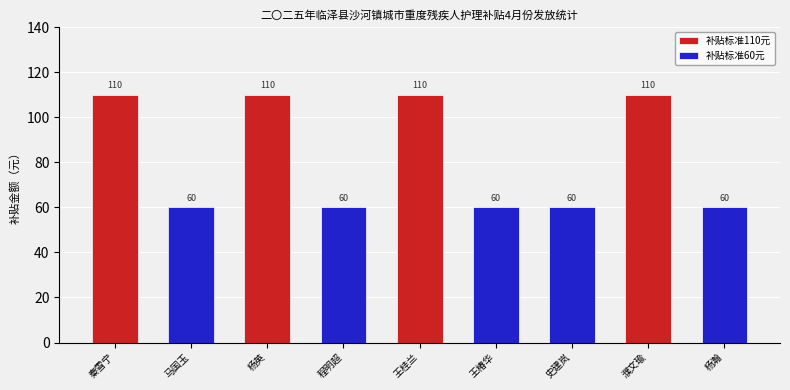

The value at 秦雪宁 is 110. True or false?

True